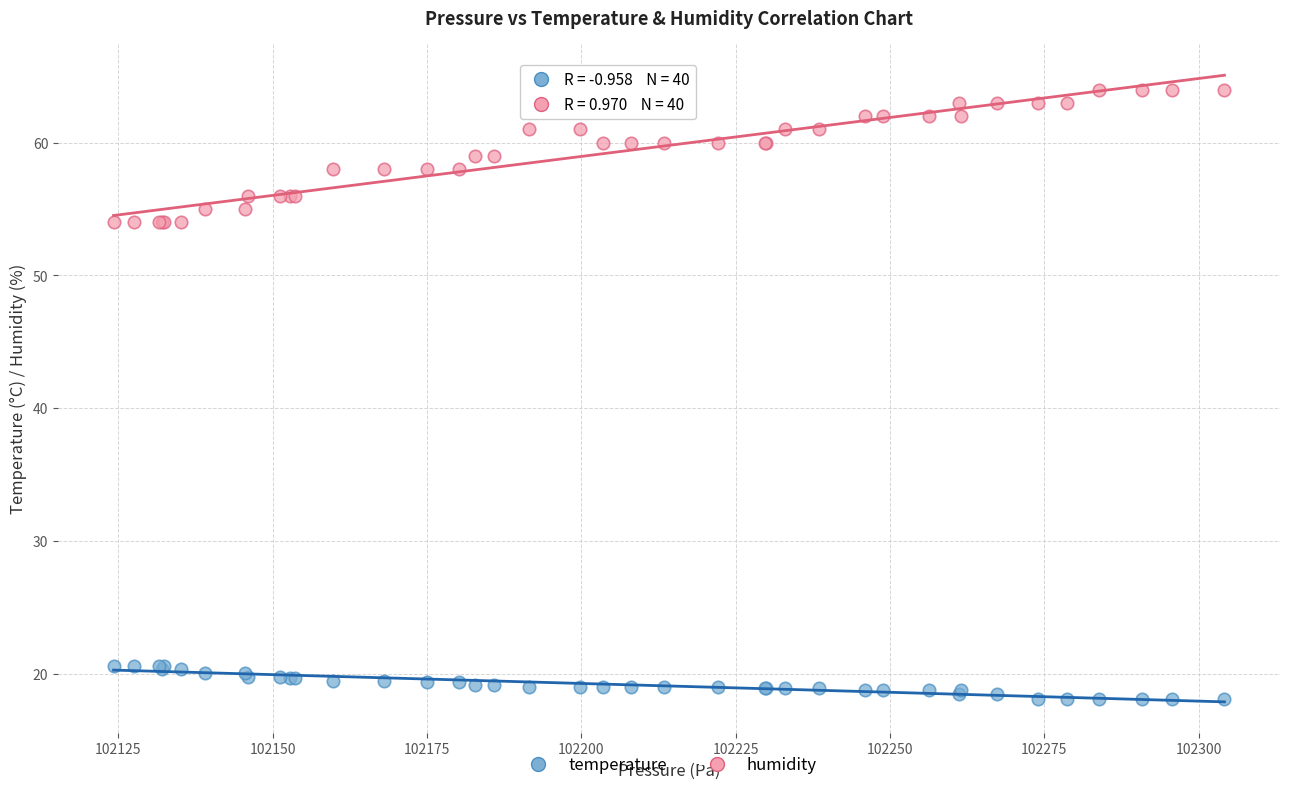

Which series contains the highest Y value?

humidity